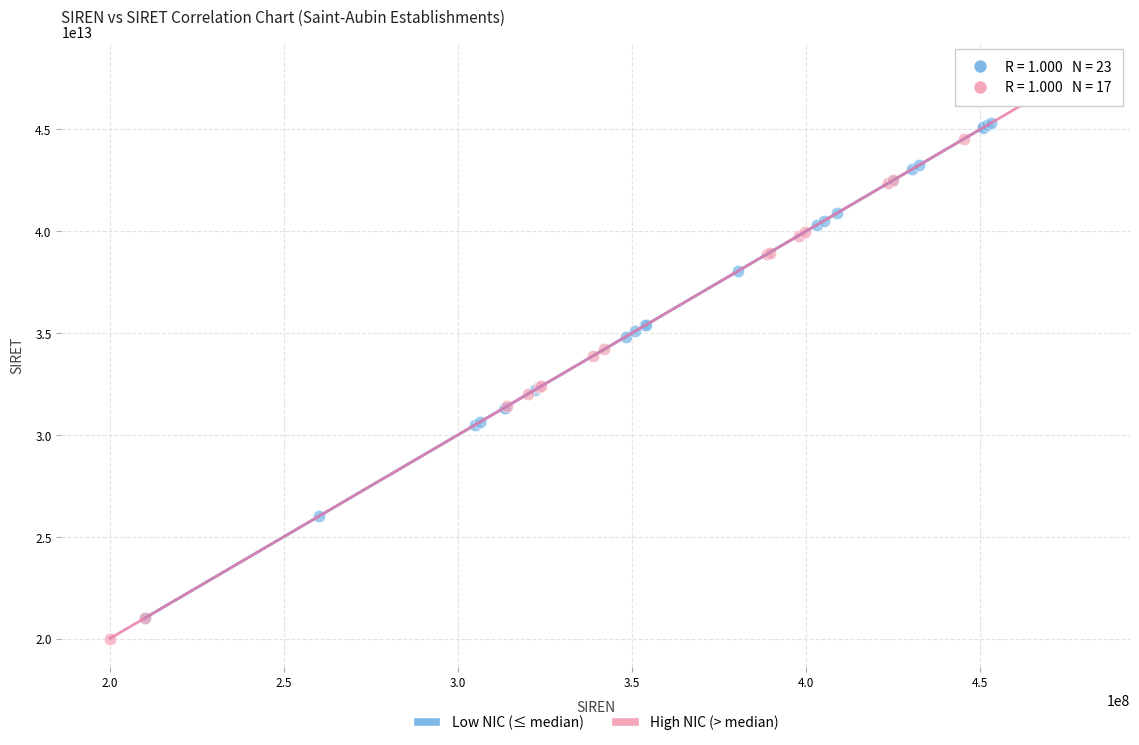

Which series has the widest spread of Y values?

High NIC (> median)